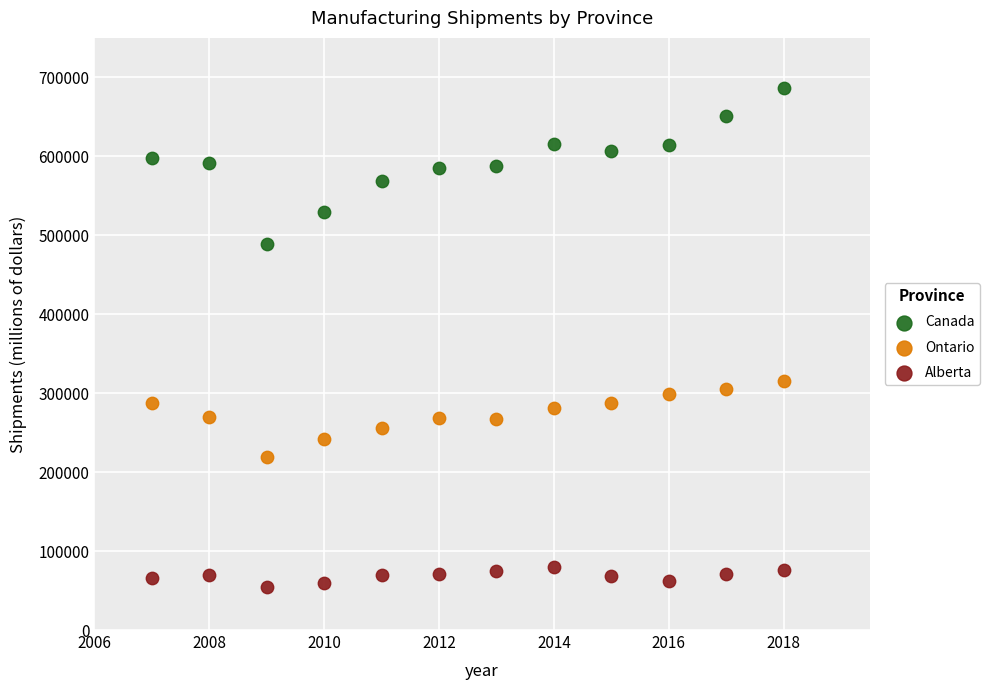

Across all data points, what is the range of Y values (max minus min)?

632558.9